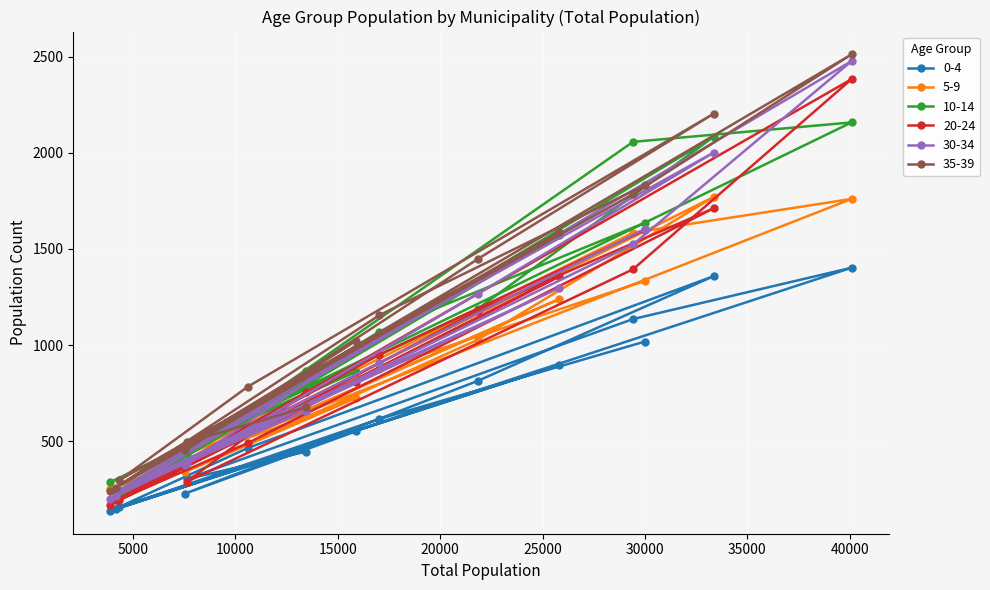

Is the value of 30-34 at Burjassot greater than the value of 10-14 at Albuixech?

Yes